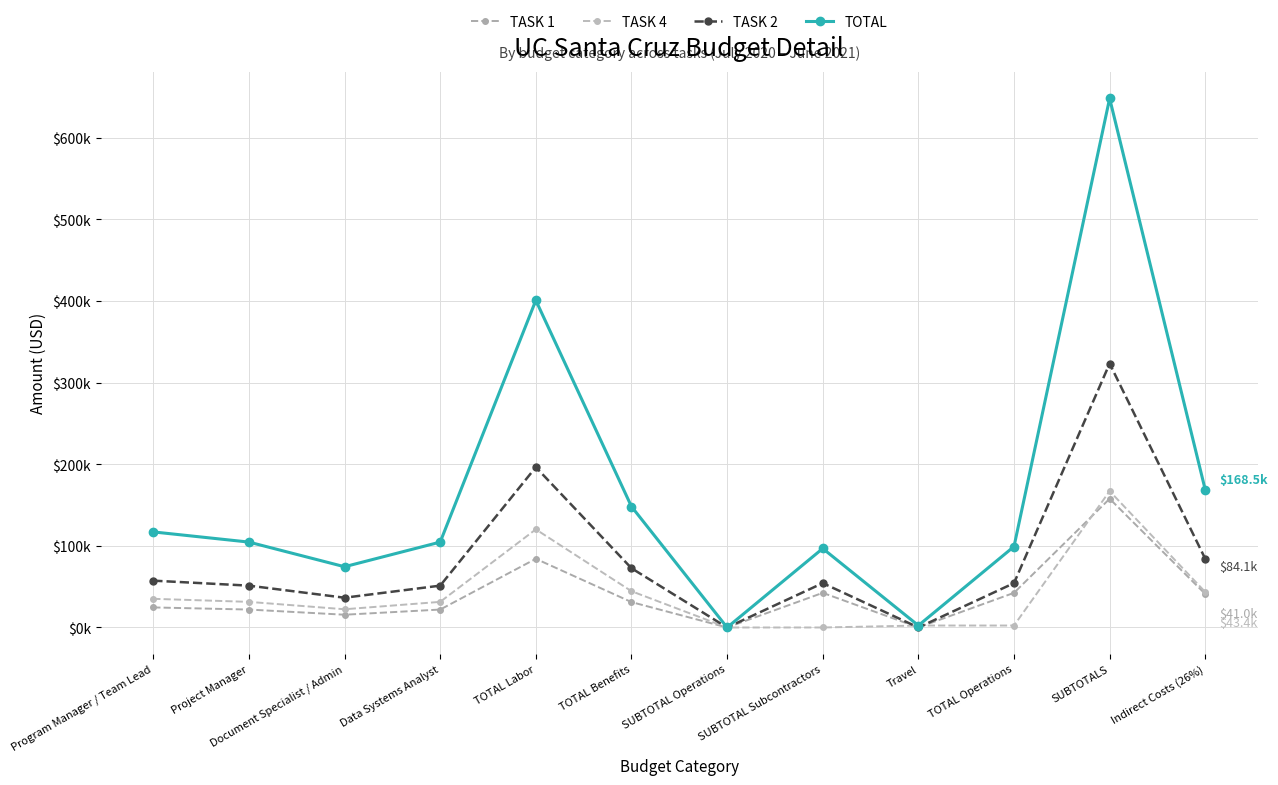

What is the label of the 8th point from the right?

TOTAL Labor